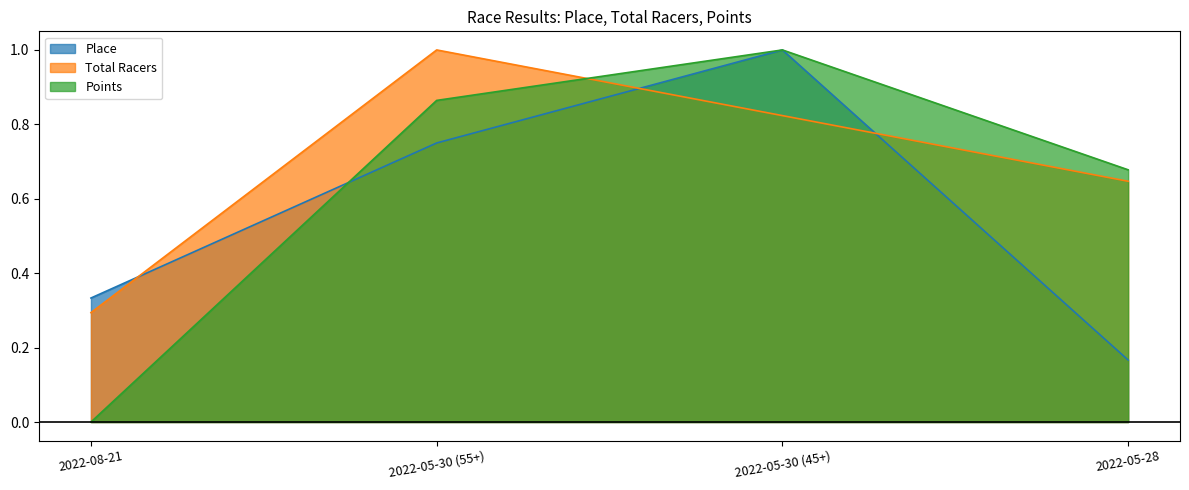

What position from the right is 2022-05-28?

1